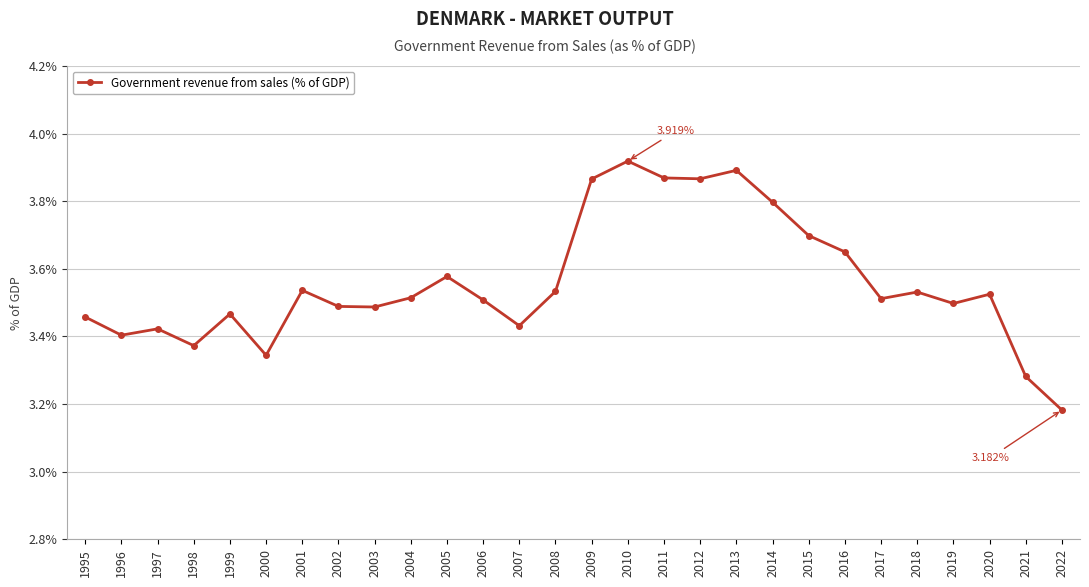

What is the difference between the maximum and minimum values?

0.7